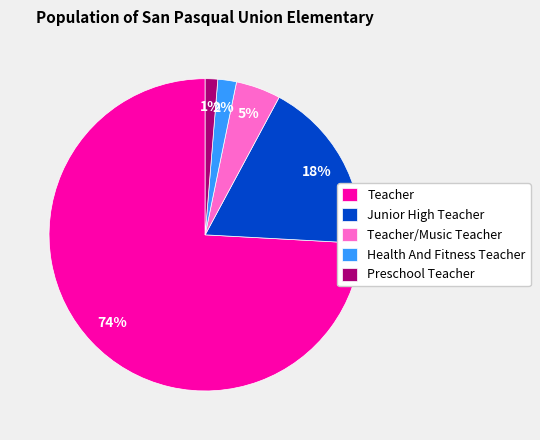

Rank the categories by value from lowest to highest.

Preschool Teacher, Health And Fitness Teacher, Teacher/Music Teacher, Junior High Teacher, Teacher